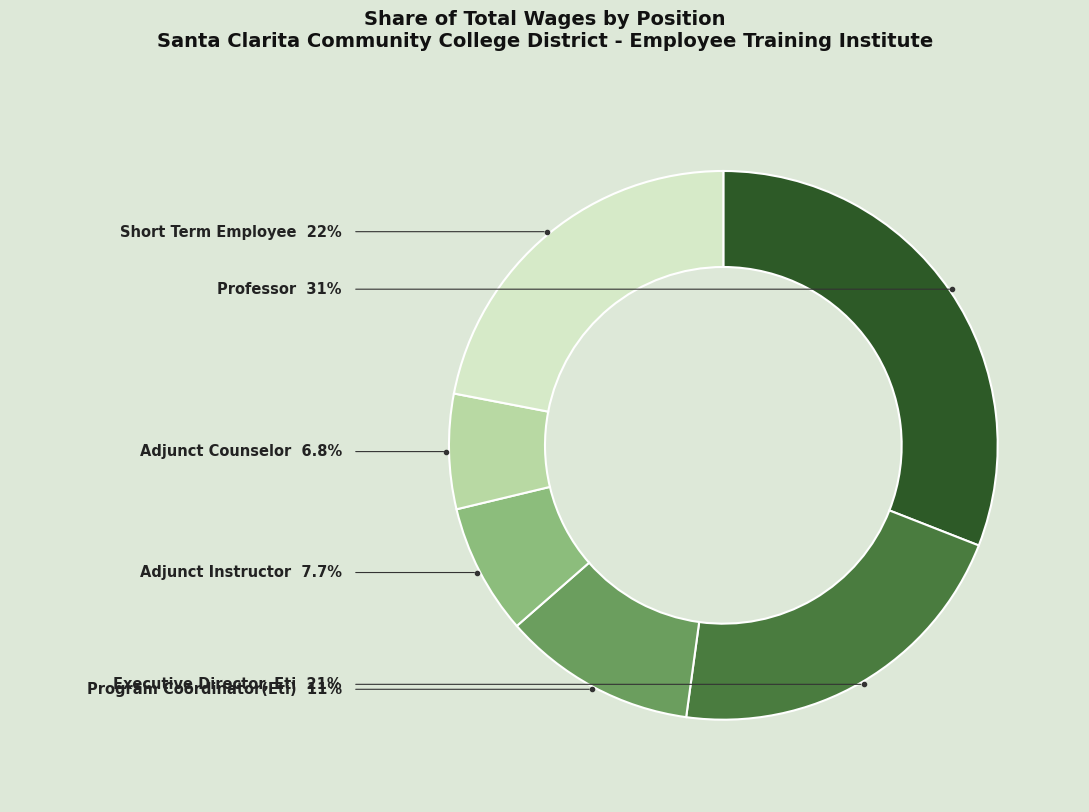

Is there any slice that represents more than half of the pie?

No